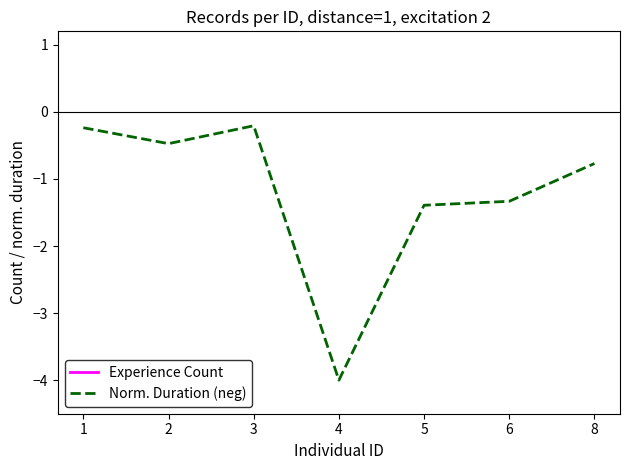

The value of Norm. Duration (neg) at 4 is -2.2. True or false?

False